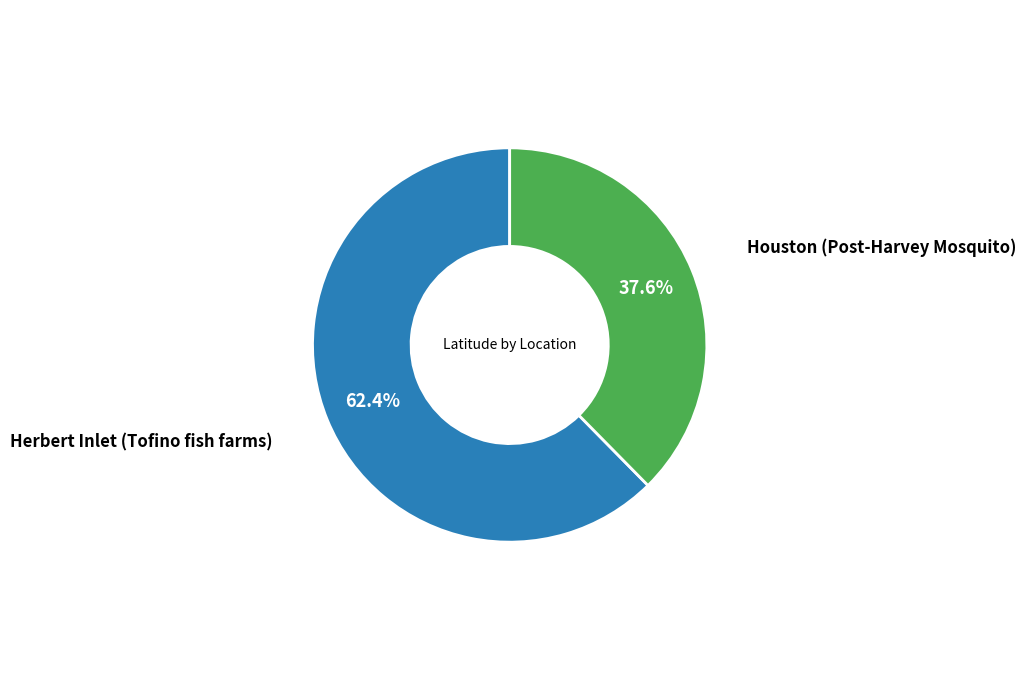

Is there a majority slice in this chart?

Yes